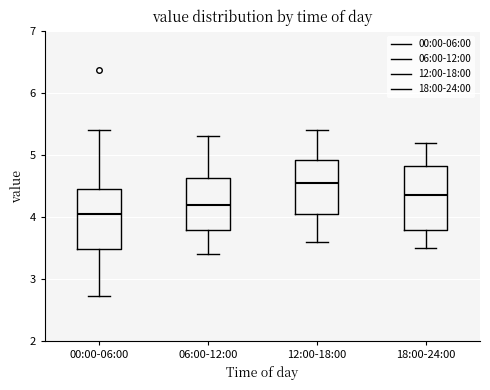

Reading left to right, read every box against the y-axis: the position of its median line, the range the box covers, and the ends of its whiskers. The values are not printed on the chart, so give them approximately, as read against the axis.

00:00-06:00: median 4.1, box 3.5 to 4.5, whiskers 2.7 to 5.4
06:00-12:00: median 4.2, box 3.8 to 4.6, whiskers 3.4 to 5.3
12:00-18:00: median 4.6, box 4.1 to 4.9, whiskers 3.6 to 5.4
18:00-24:00: median 4.4, box 3.8 to 4.8, whiskers 3.5 to 5.2